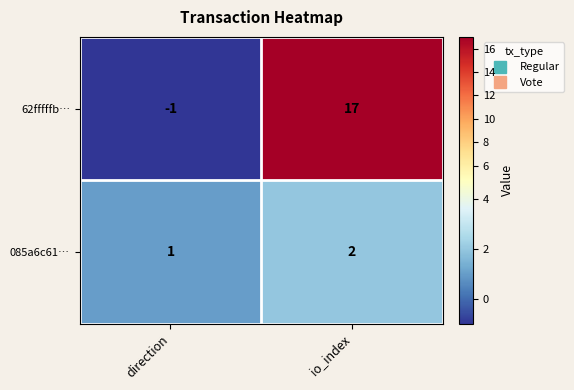

List the series in order of their peak value, lowest first.

085a6c61…, 62fffffb…